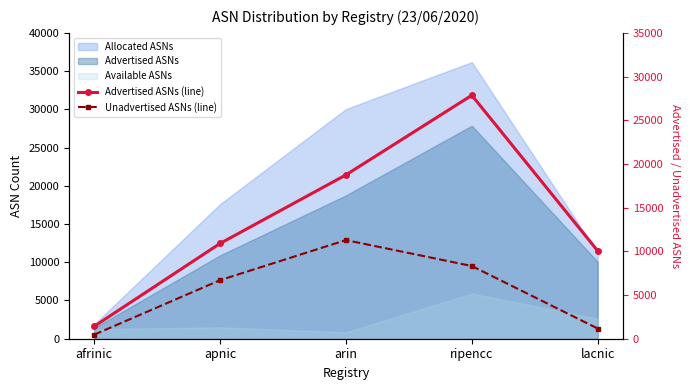

What is the sum of all Unadvertised ASNs (line) values?

27941